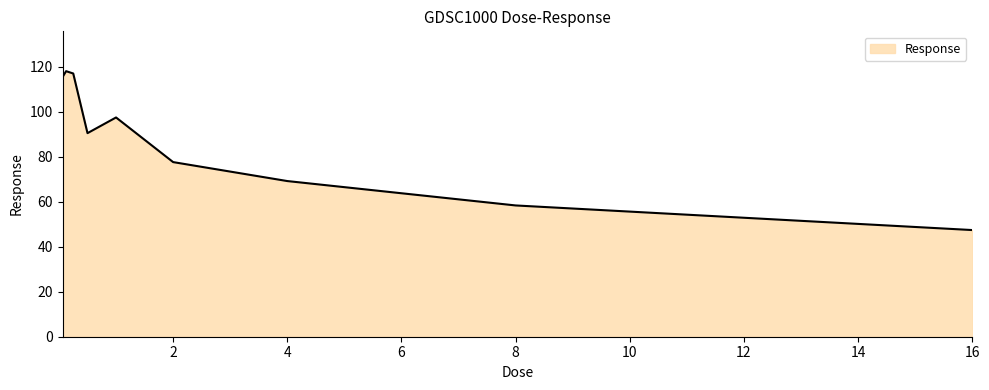

What is the maximum value shown in the chart?

118.1